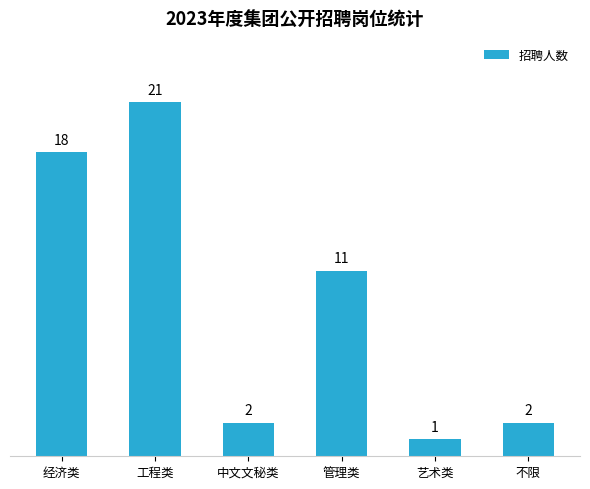

The chart shows a value of 18 at 经济类. True or false?

True